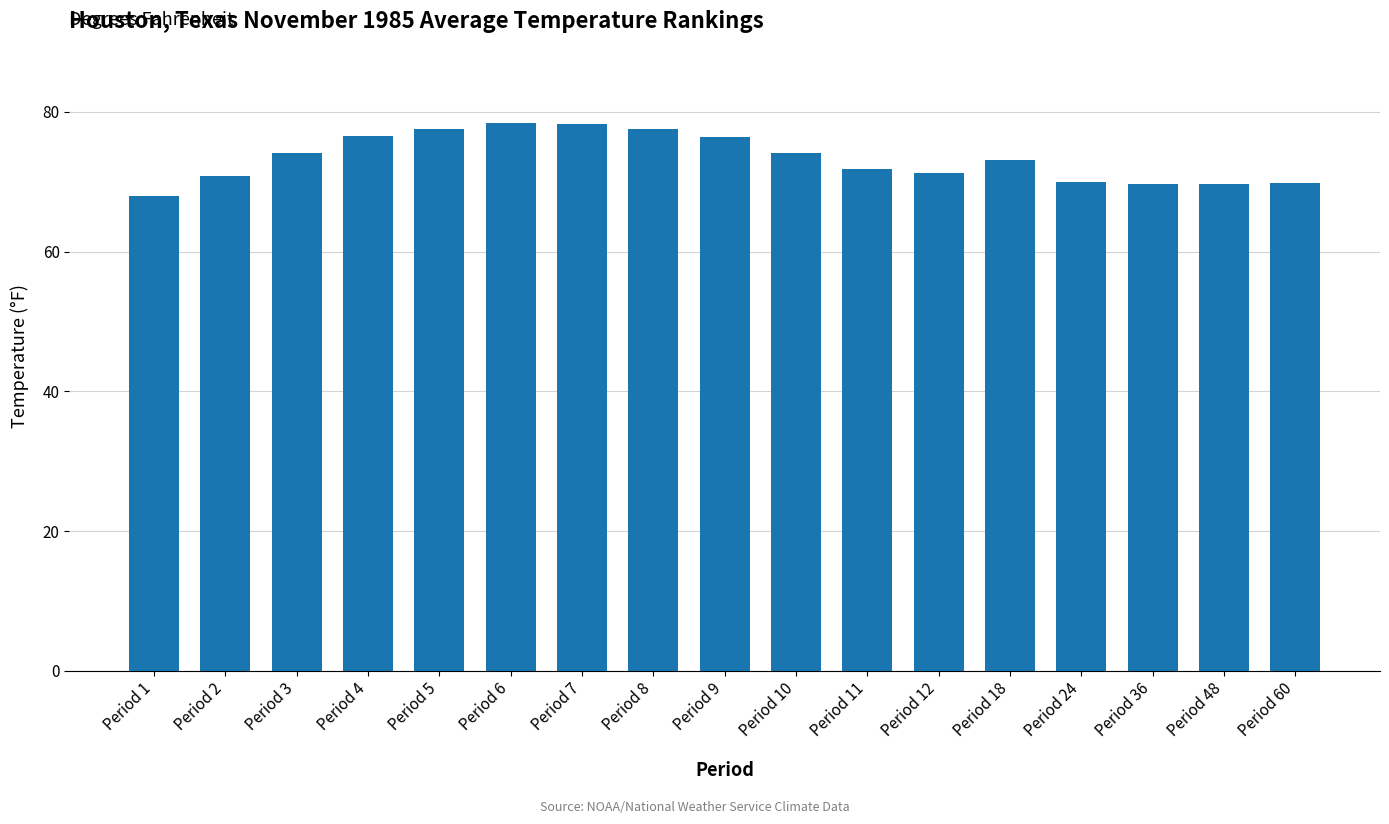

At which category does the chart reach its minimum across all series?

Period 1